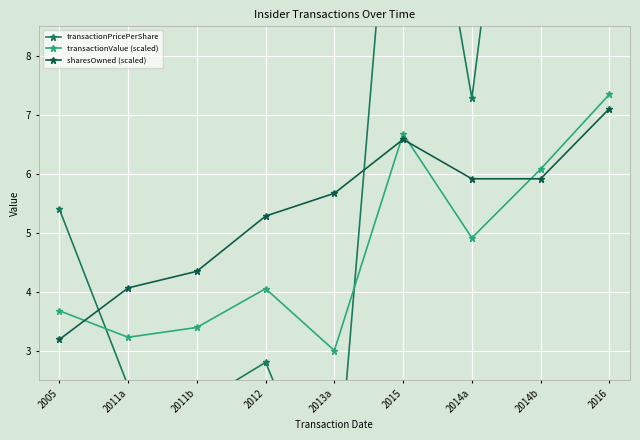

True or false: transactionValue (scaled) has a value of 3.2 at 2011a.

True